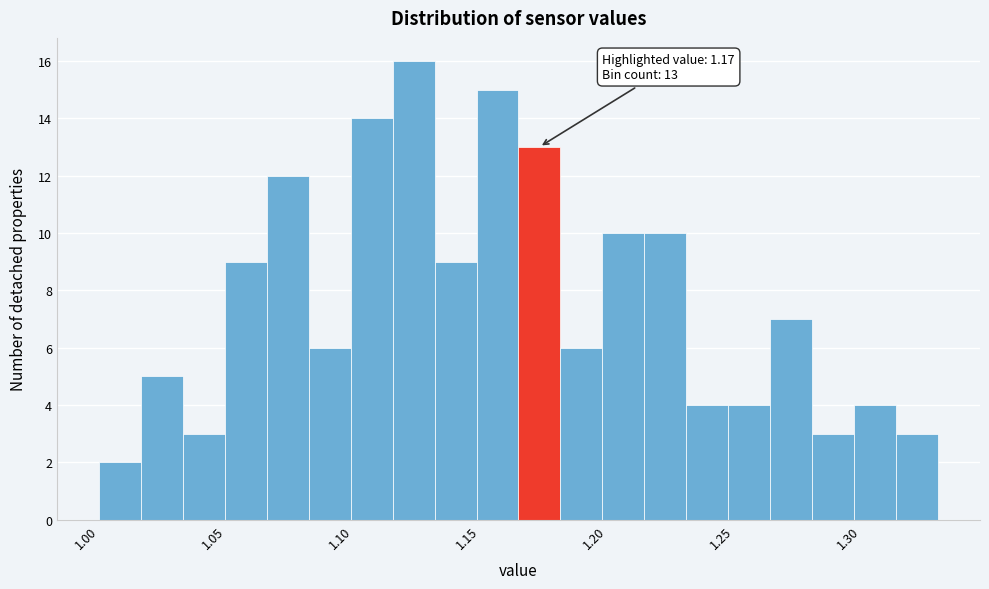

Around what value on the x-axis is the tallest bar? Give the approximate position of its centre, as read against the axis.

1.125